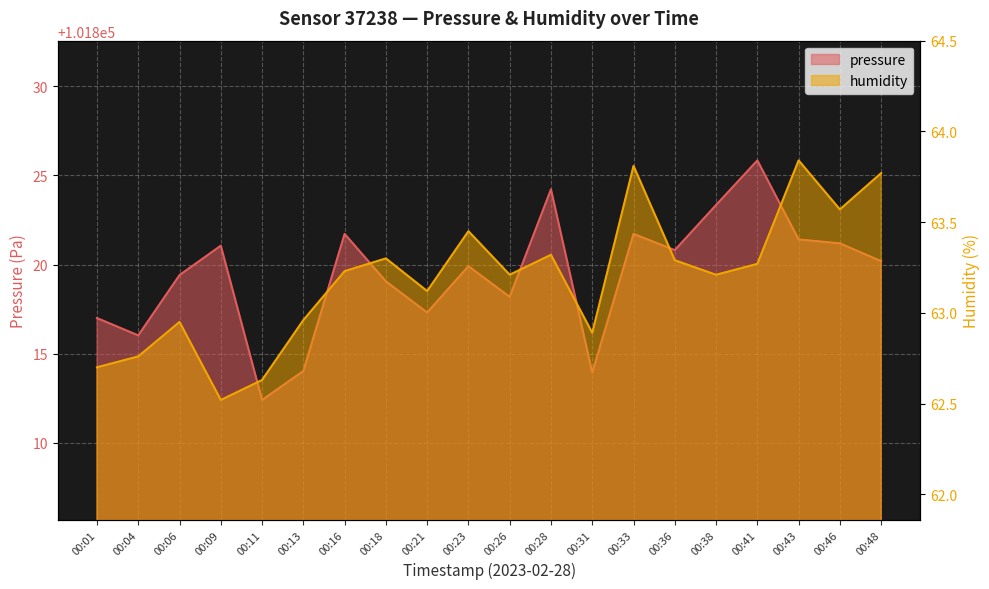

True or false: pressure and humidity cross at least once.

False